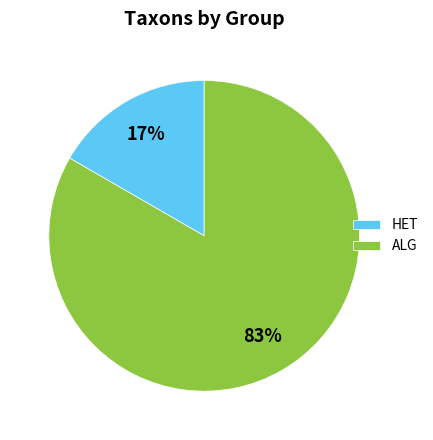

Is there a majority slice in this chart?

Yes